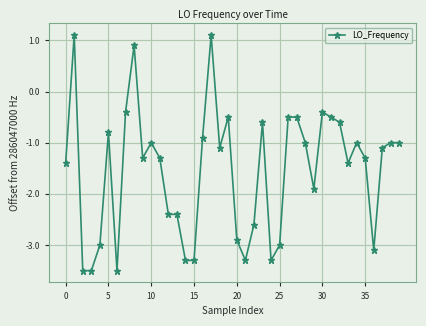

What is the average value?

-1.5